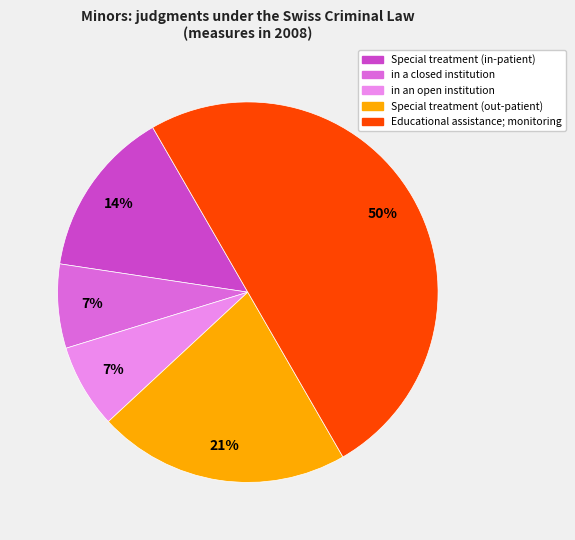

To the nearest percent, what is the average slice percentage?

20%